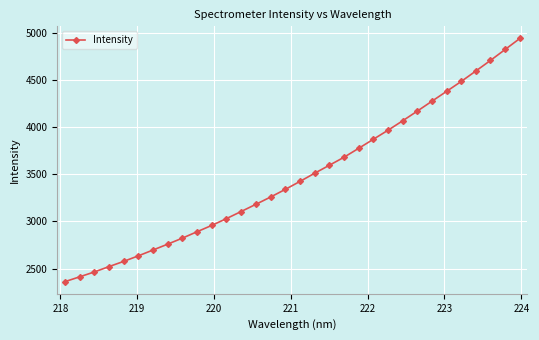

What is the sum of all values?

111329.2